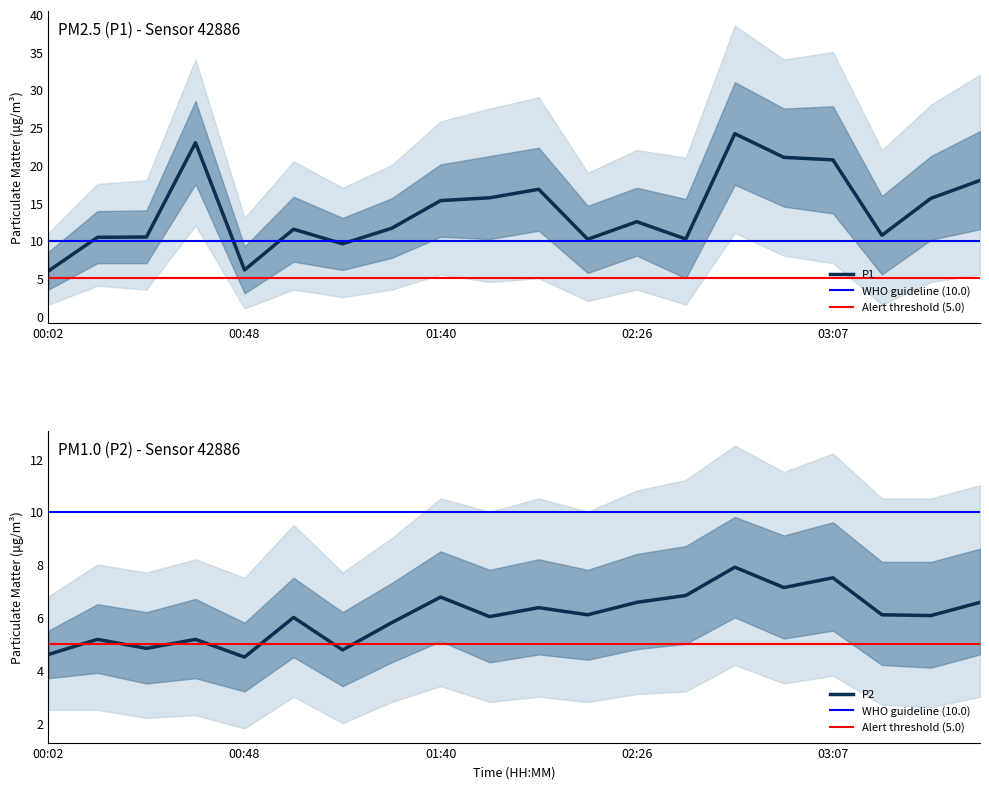

Which category has the lowest value in the P2 series?

00:48